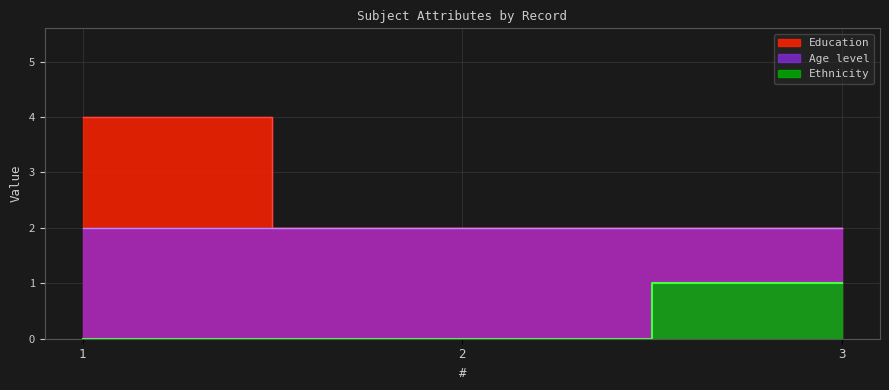

What is the spread (max minus min) of values at 3?

1